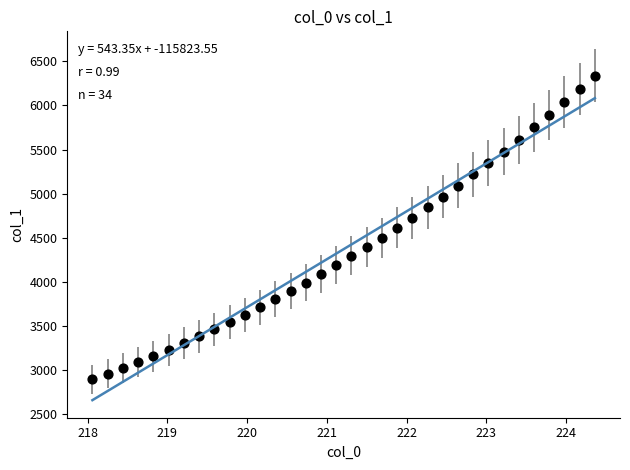

What is the range of X values (max minus min)?

6.3